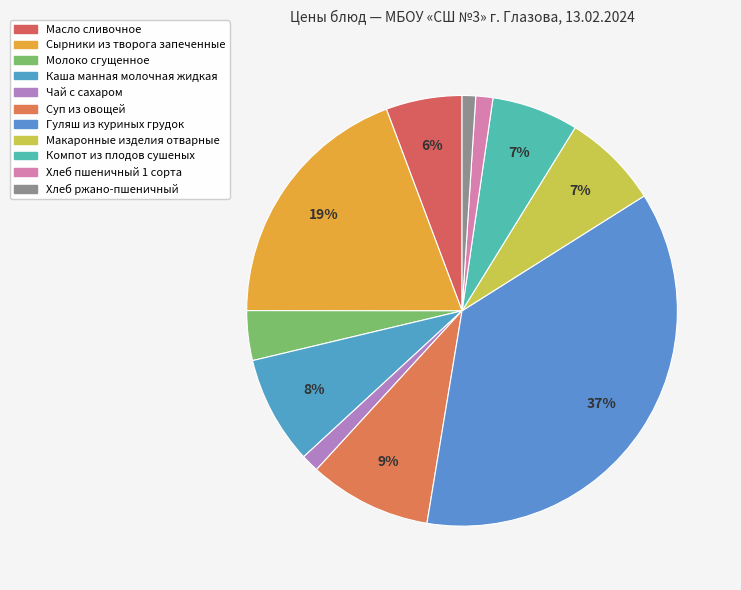

How many slices are in this pie chart?

11